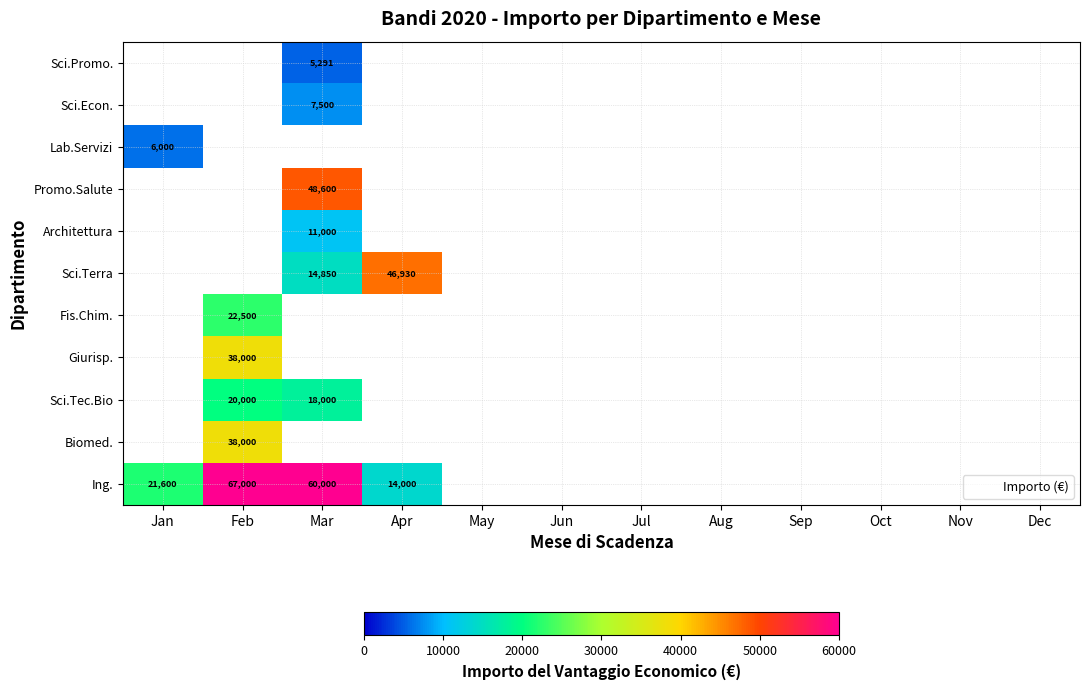

Between Jul and Feb, which is larger?

Feb